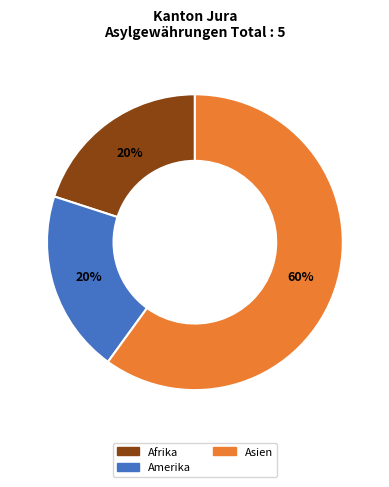

Approximately how many times larger is the value at Afrika compared to Asien?

0.3